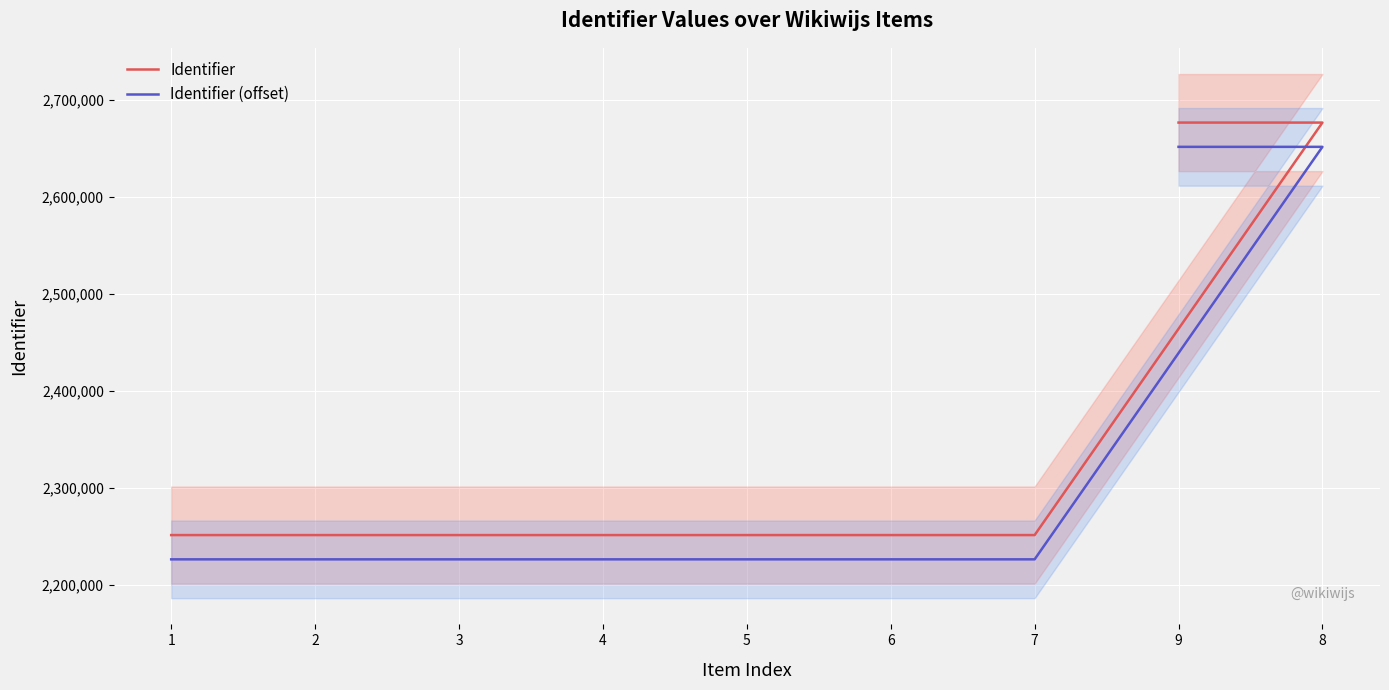

True or false: Identifier and Identifier (offset) cross at least once.

False